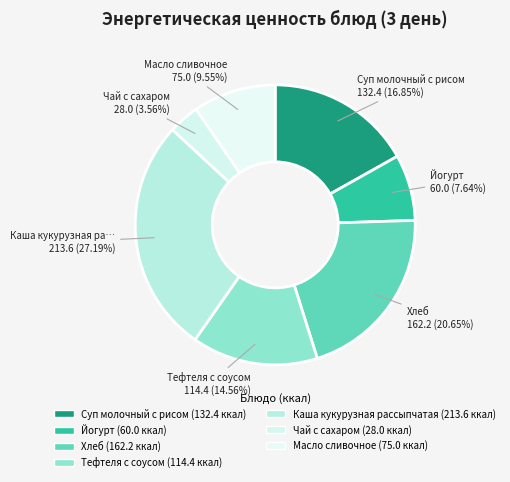

How many segments does this pie chart have?

7